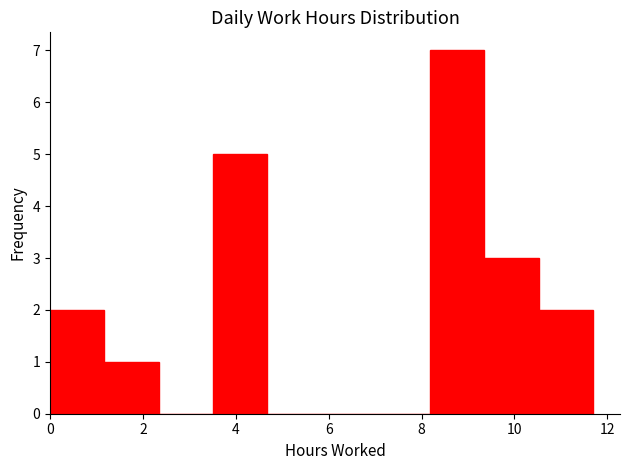

Reading left to right, transcribe this chart: for each bar, give the range it covers on the x-axis and its height. Neither the bar edges nor the heights are printed on the chart, so give them approximately, as read against the axes.

0.0 to 1.2: 2
1.2 to 2.4: 1
2.4 to 3.6: 0
3.6 to 4.6: 5
4.6 to 5.8: 0
5.8 to 7.0: 0
7.0 to 8.2: 0
8.2 to 9.4: 7
9.4 to 10.6: 3
10.6 to 11.6: 2